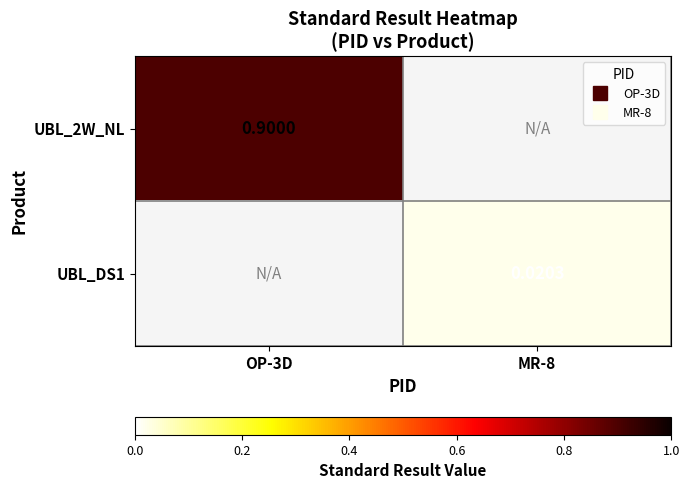

Is the value of UBL_2W_NL at MR-8 greater than the value of UBL_DS1 at OP-3D?

No